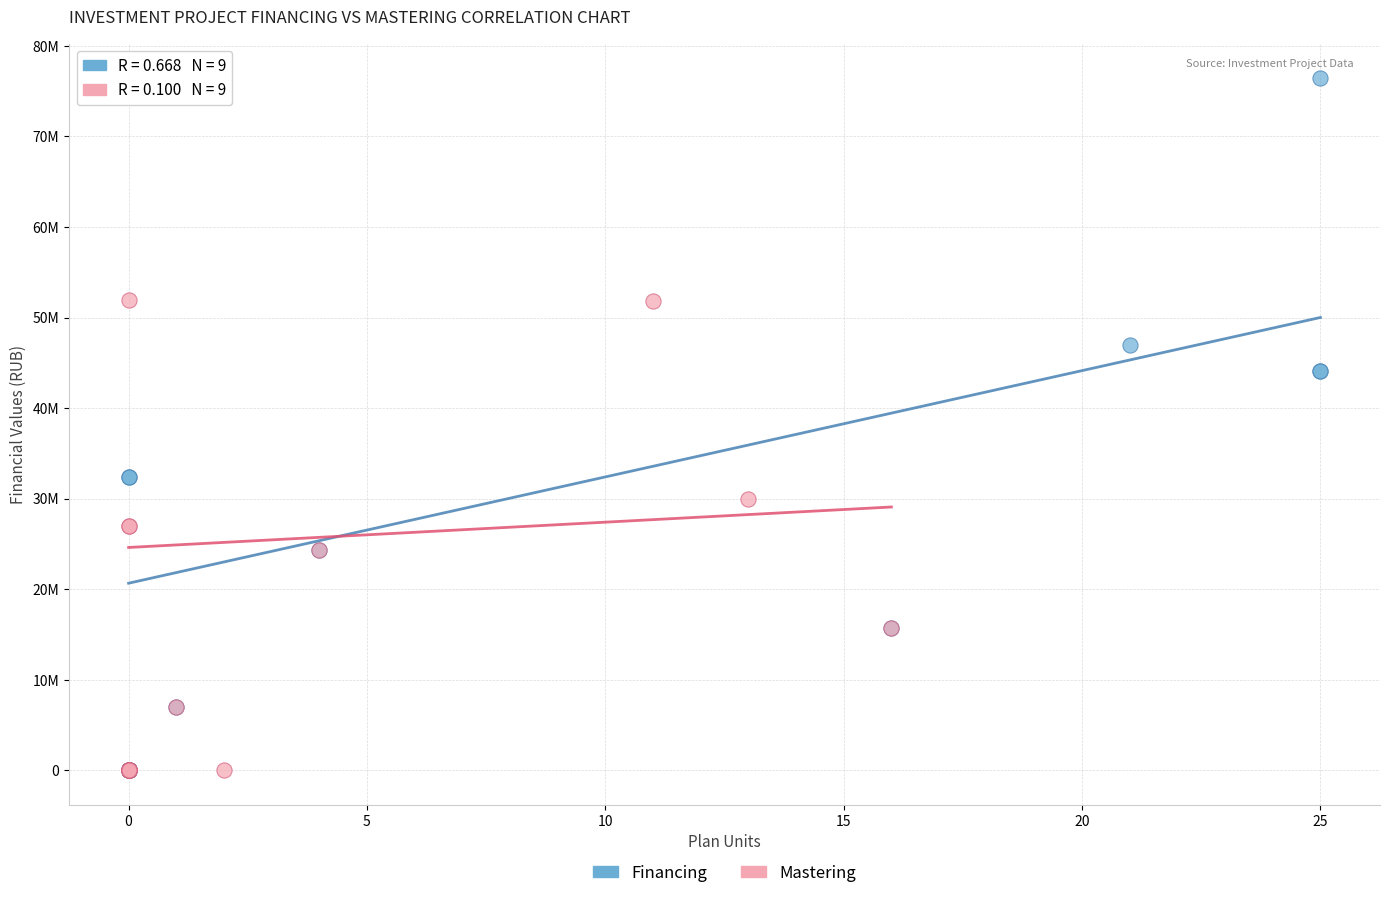

What are all the series names shown in the legend?

Financing, Mastering